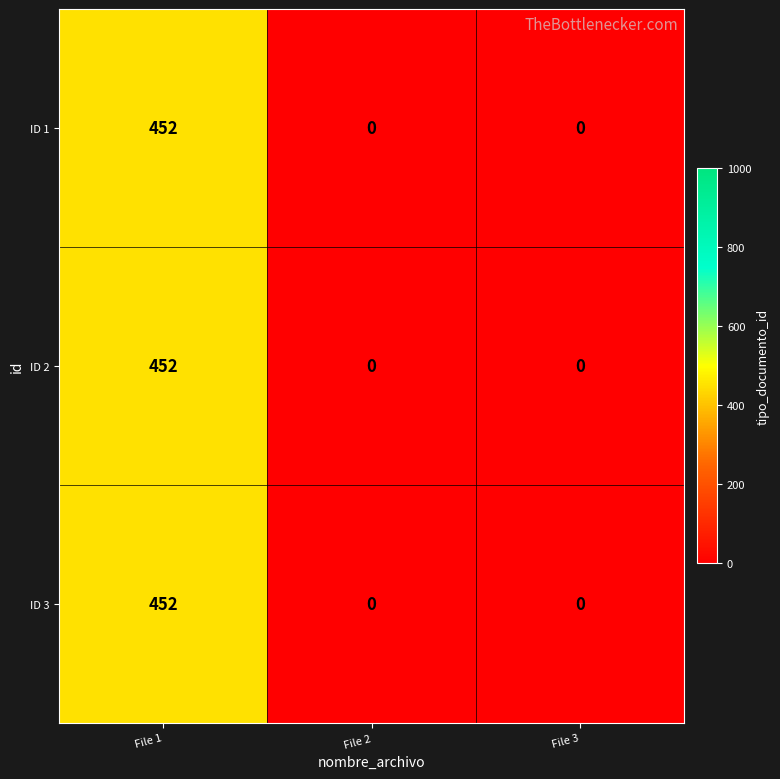

At which category is the sum across all series the highest?

File 1